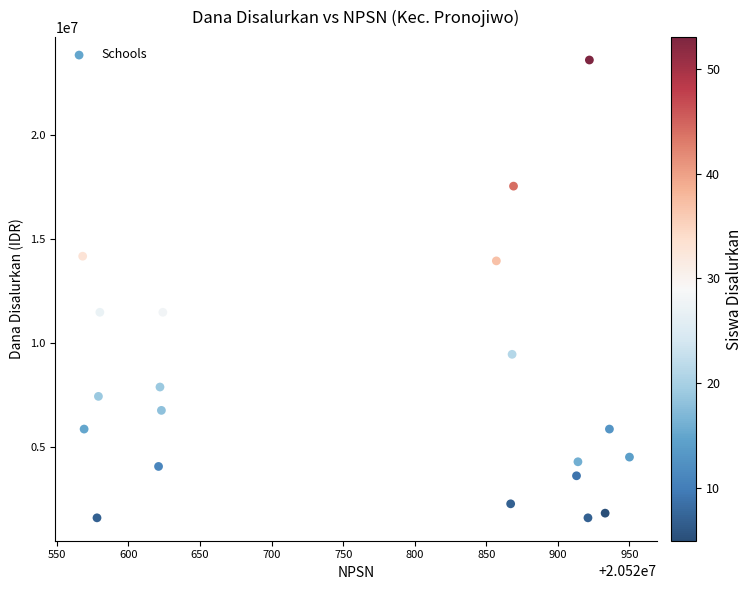

What is the range of Y values (max minus min)?

22050000